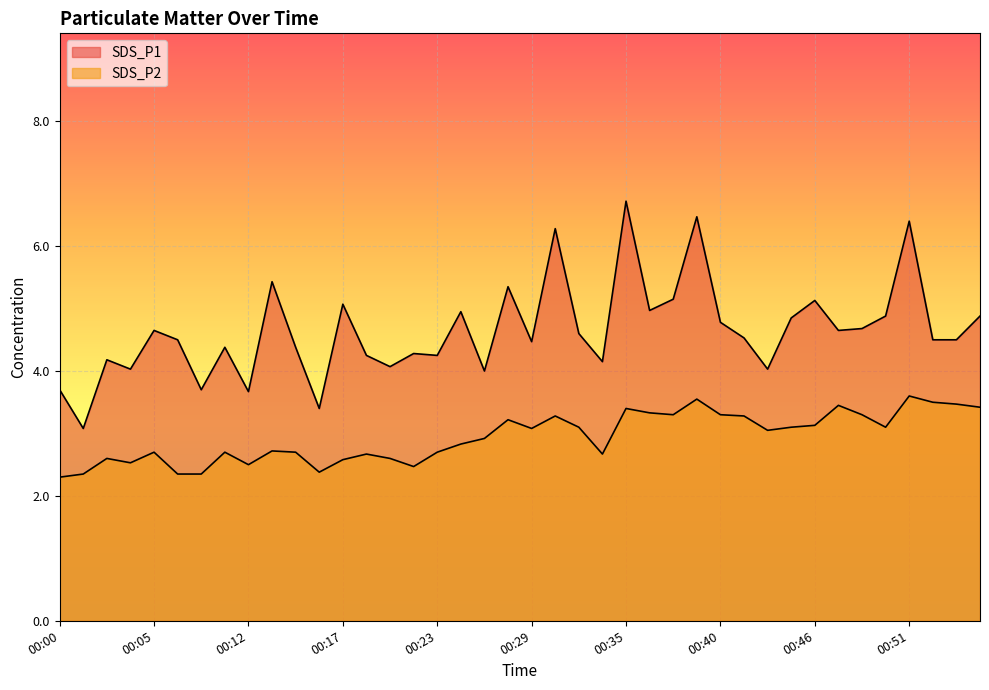

What is the spread (max minus min) of values at 00:33?

1.5